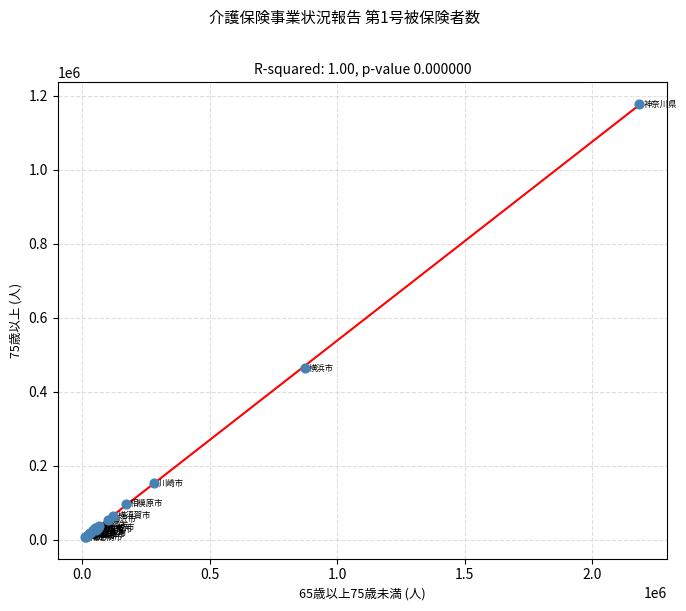

What Y value in the scatter plot is closest to 592343?

463007